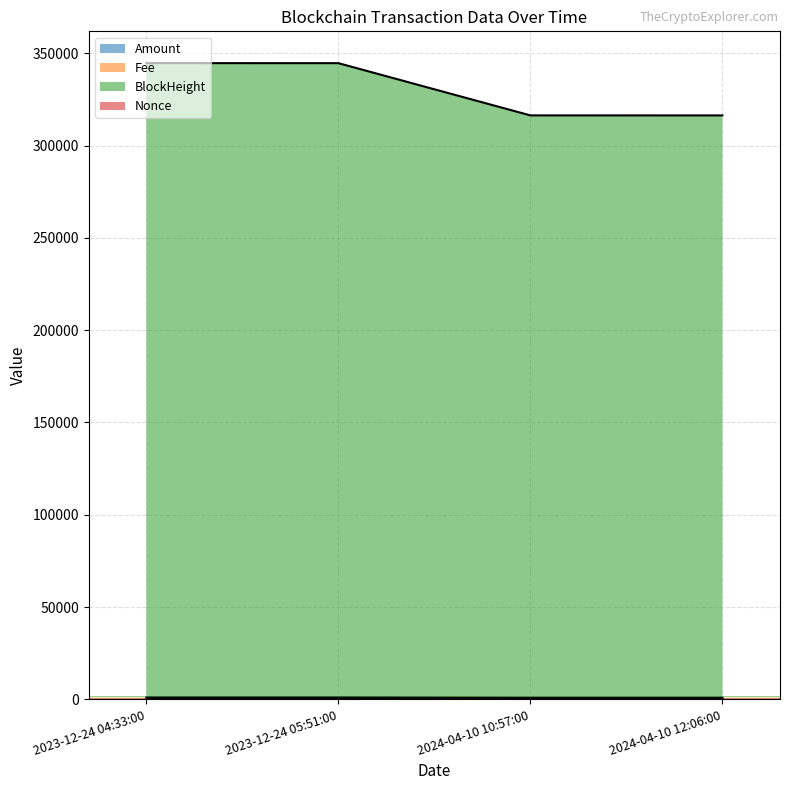

Count the number of data series in this chart.

4